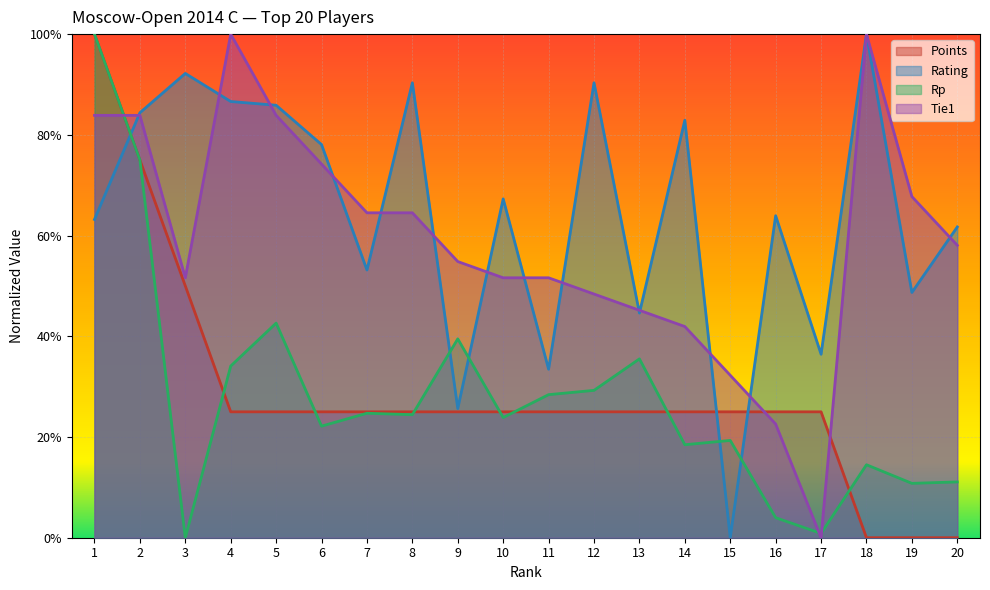

True or false: Points has a value of 0.2 at 4.

True